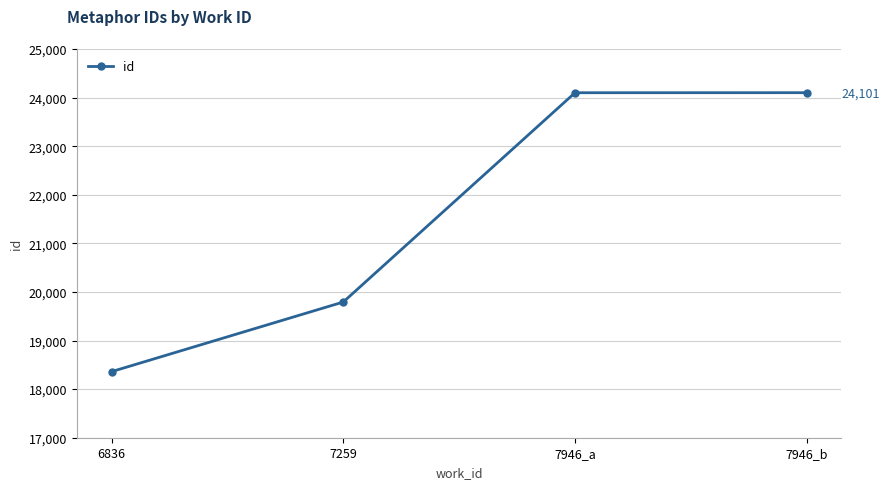

Which has a higher value, 7259 or 6836?

7259